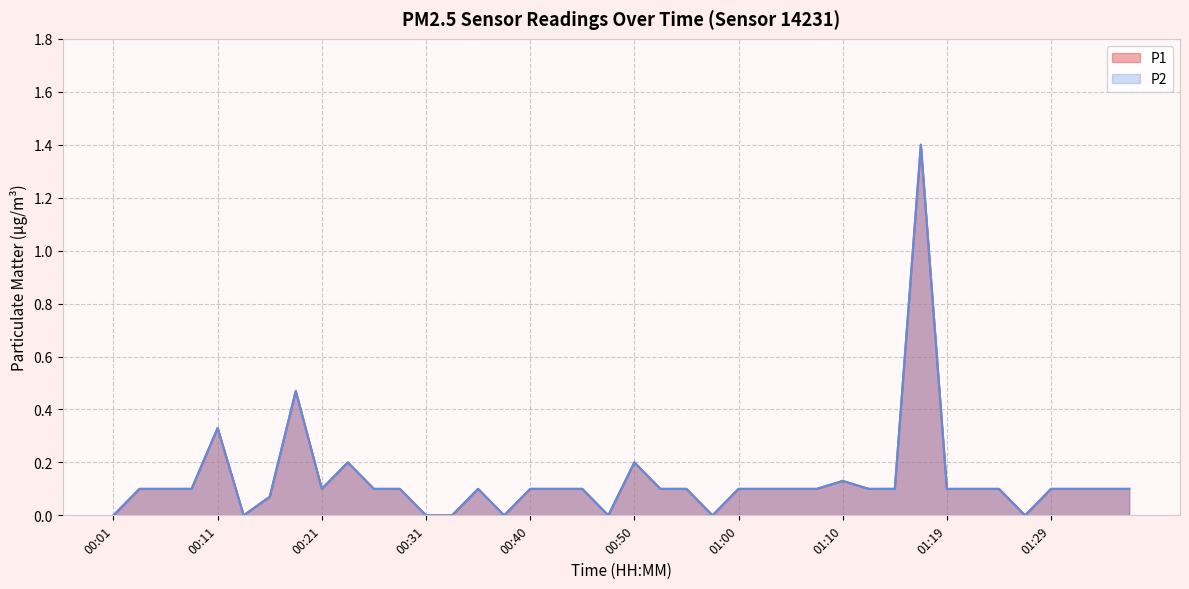

Does the chart have visible grid lines?

Yes